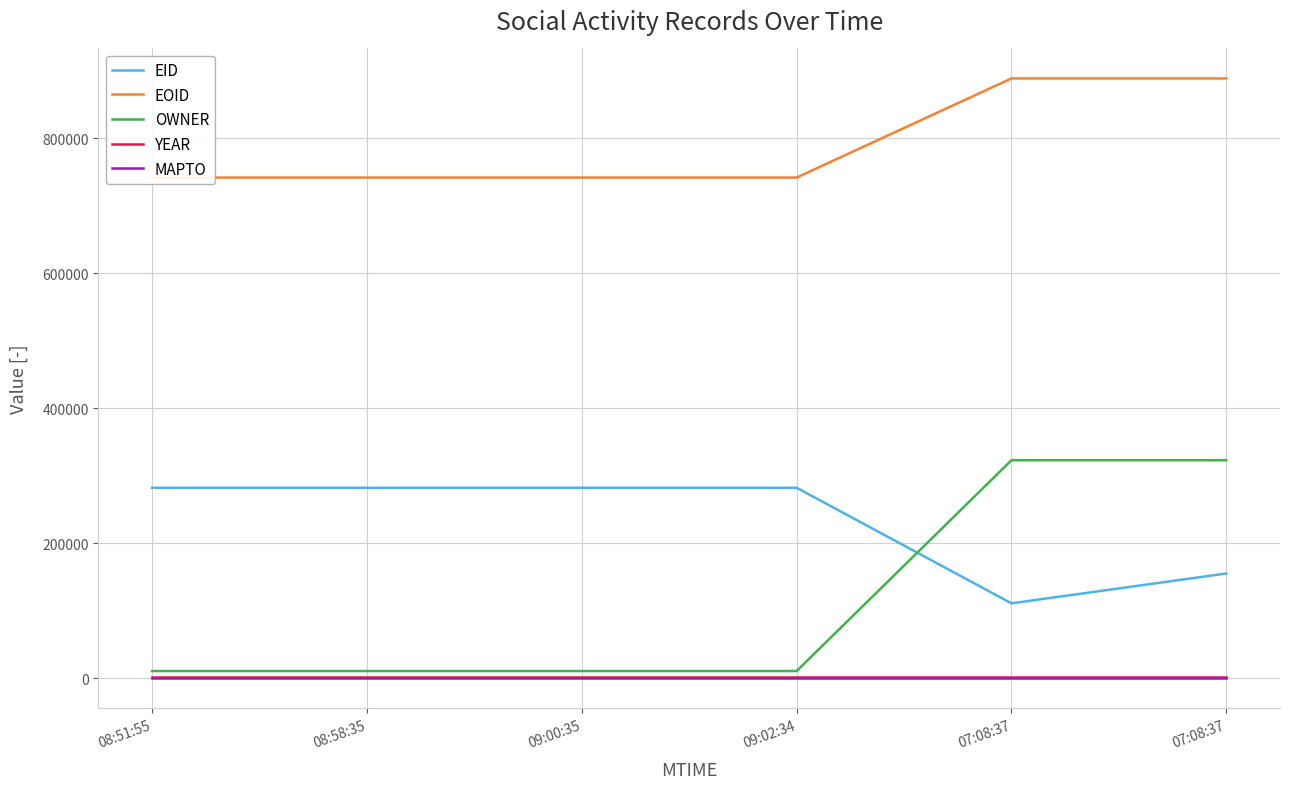

Rank the categories by MAPTO value from highest to lowest.

08:51:55, 08:58:35, 09:00:35, 09:02:34, 07:08:37, 07:08:37